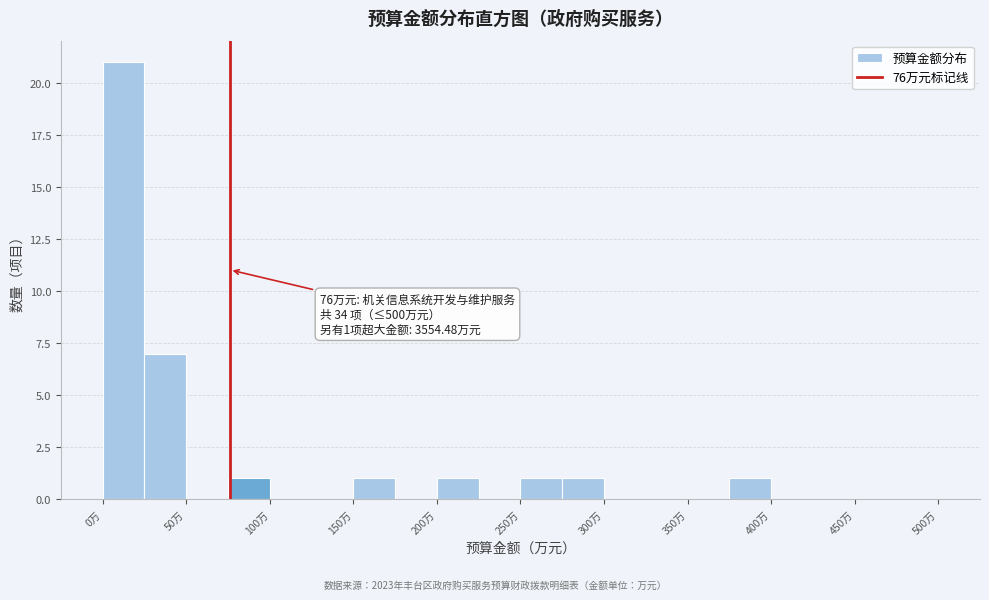

Over which range of the x-axis is the bar tallest?

0 to 25